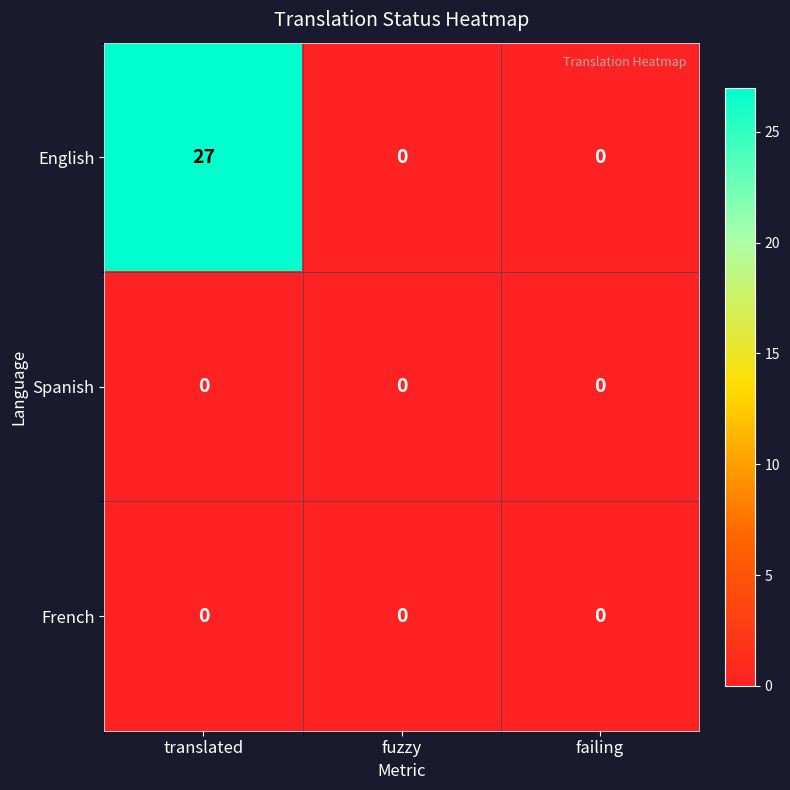

The English series shows 46 at translated. True or false?

False